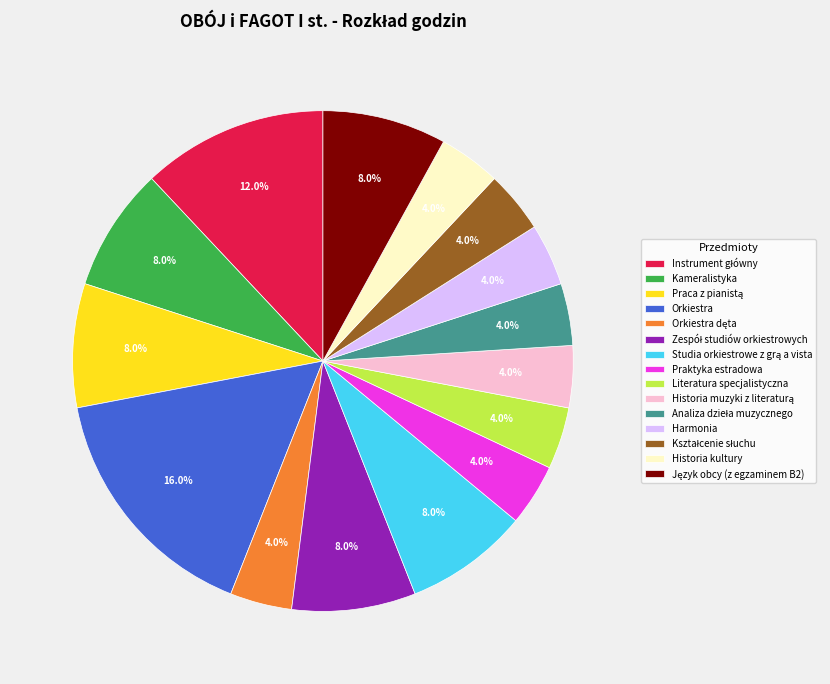

Is there a majority slice in this chart?

No